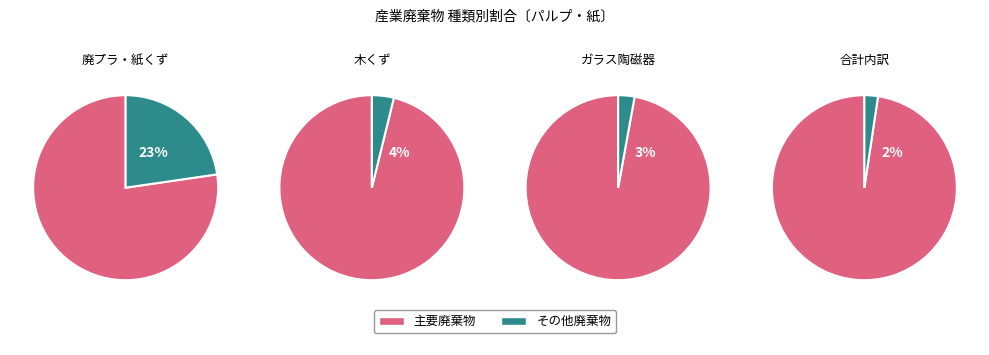

To the nearest percent, what percentage of the pie is その他?

2%